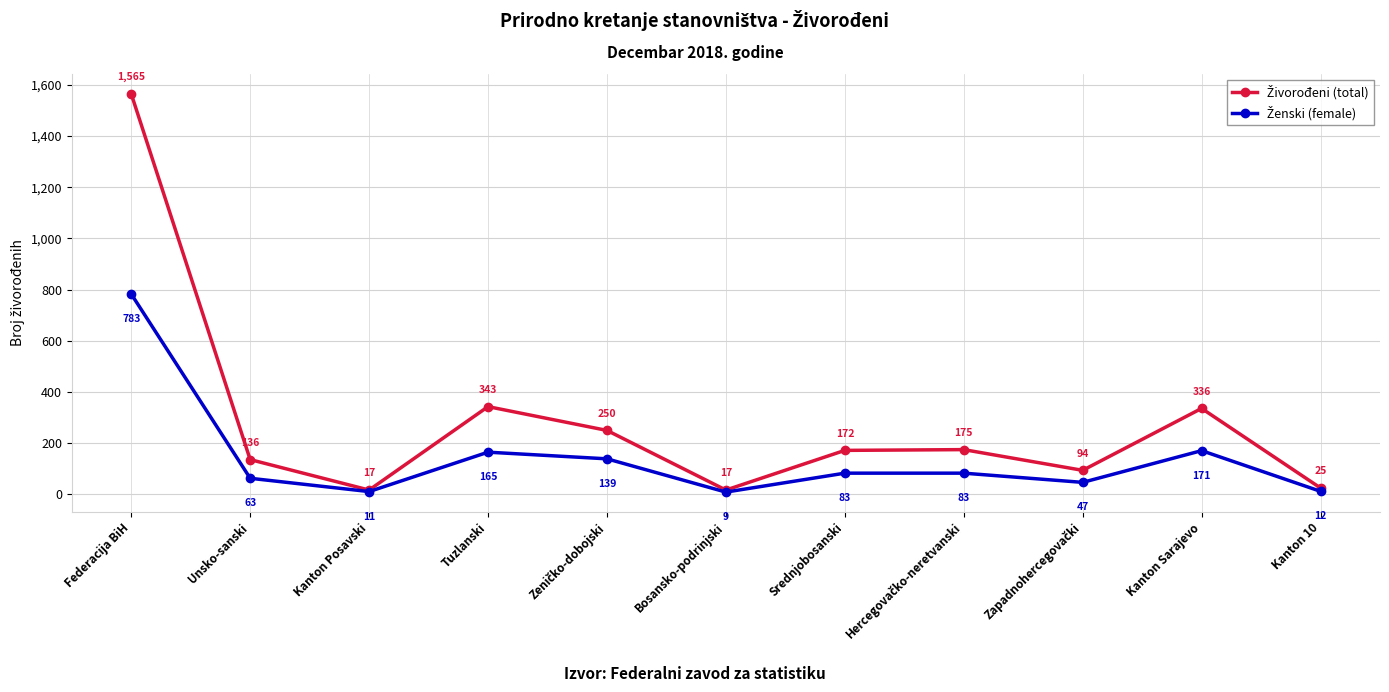

What is the greatest value displayed?

1565